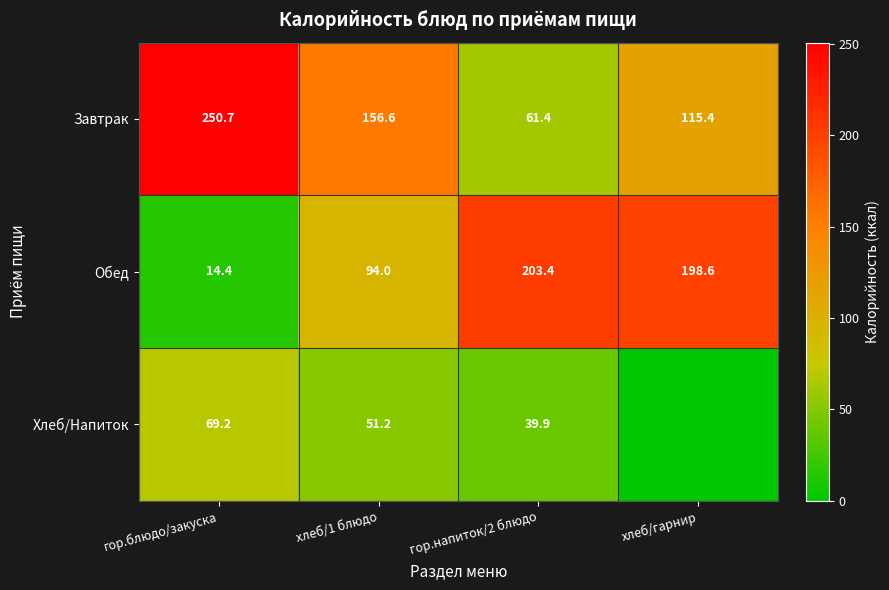

At which category is the sum across all series the highest?

гор.блюдо/закуска